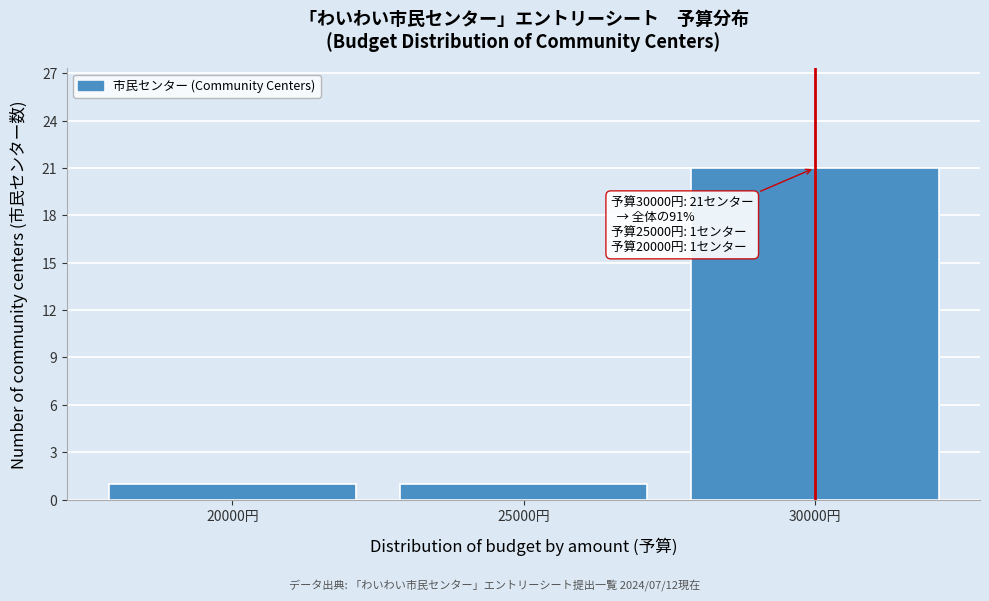

Over which range of the x-axis is the bar tallest?

27500 to 32500